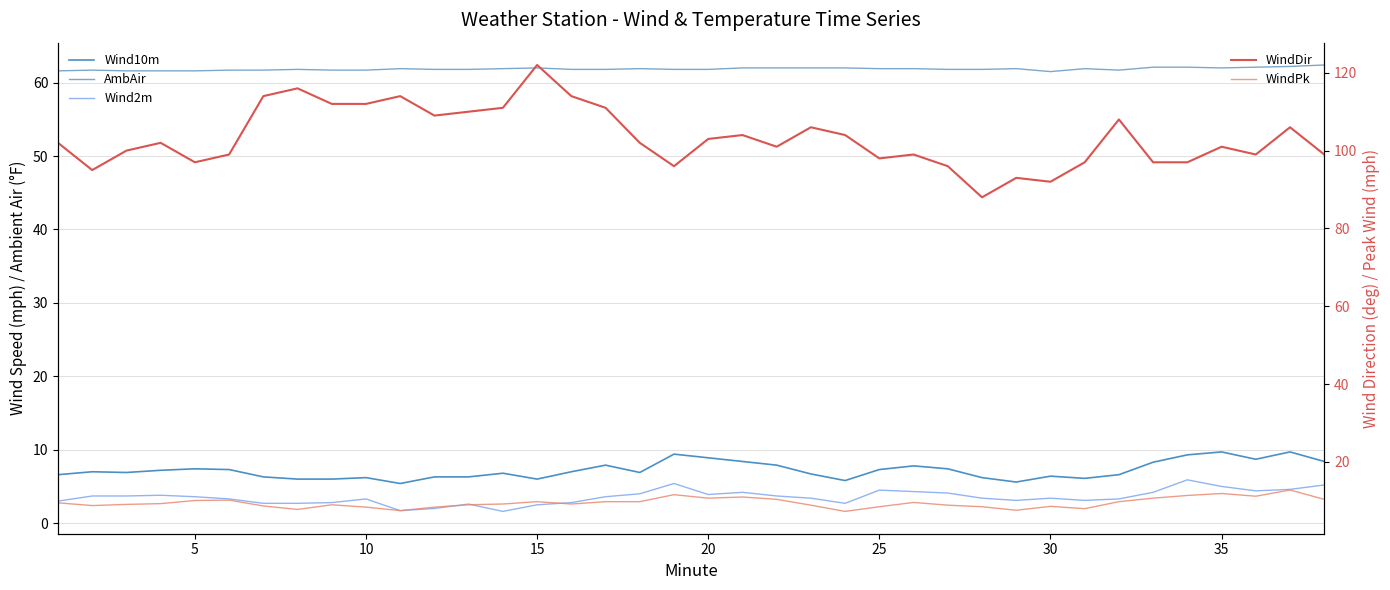

In Wind10m, how many points are higher than both neighbors (excluding endpoints)?

10